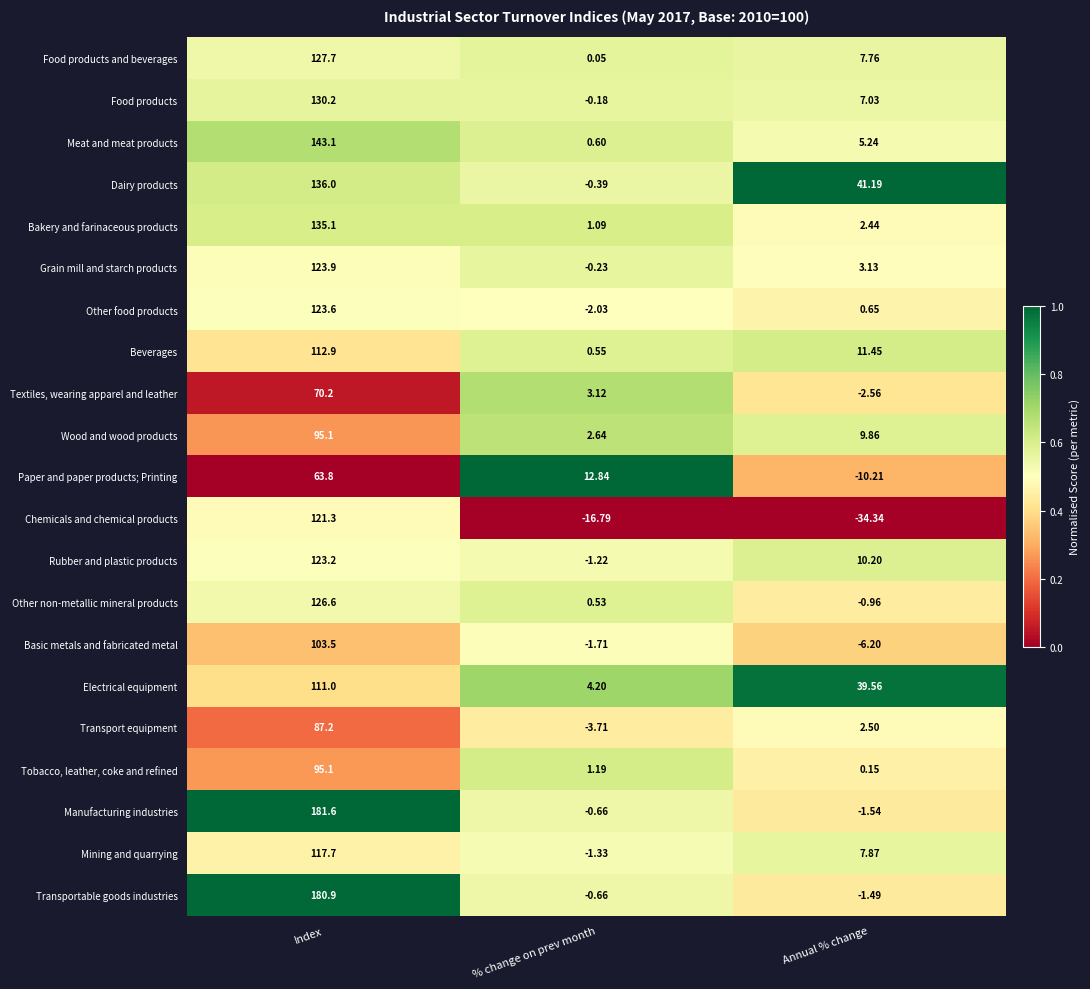

List the labels in order of Meat and meat products value, largest first.

Index, Annual % change, % change on prev month